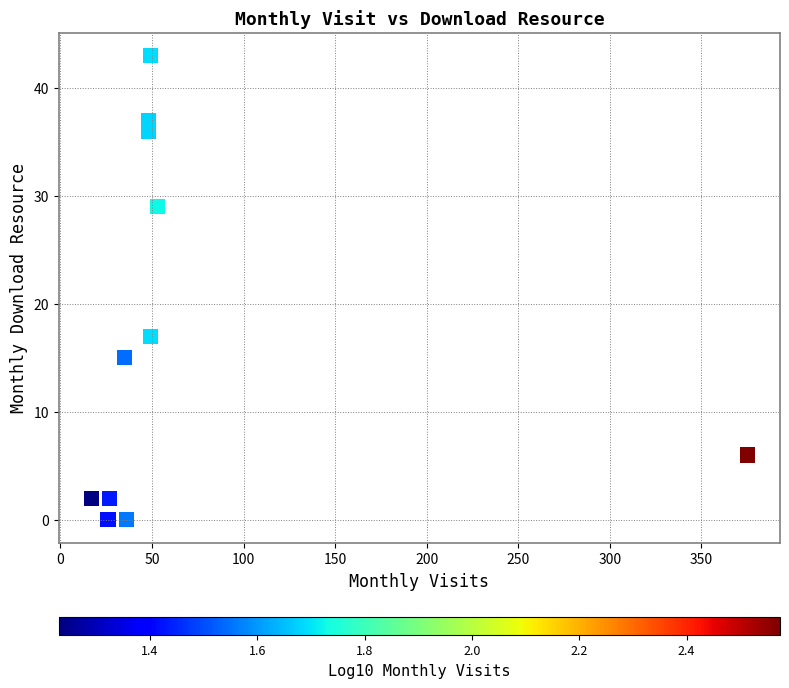

What is the average X value?

69